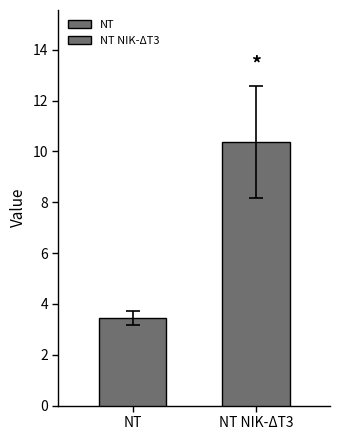

At which category does the chart reach its minimum across all series?

NT